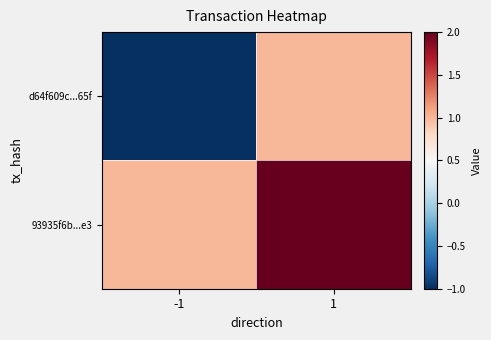

Which series has the largest range (max minus min)?

d64f609c...65f